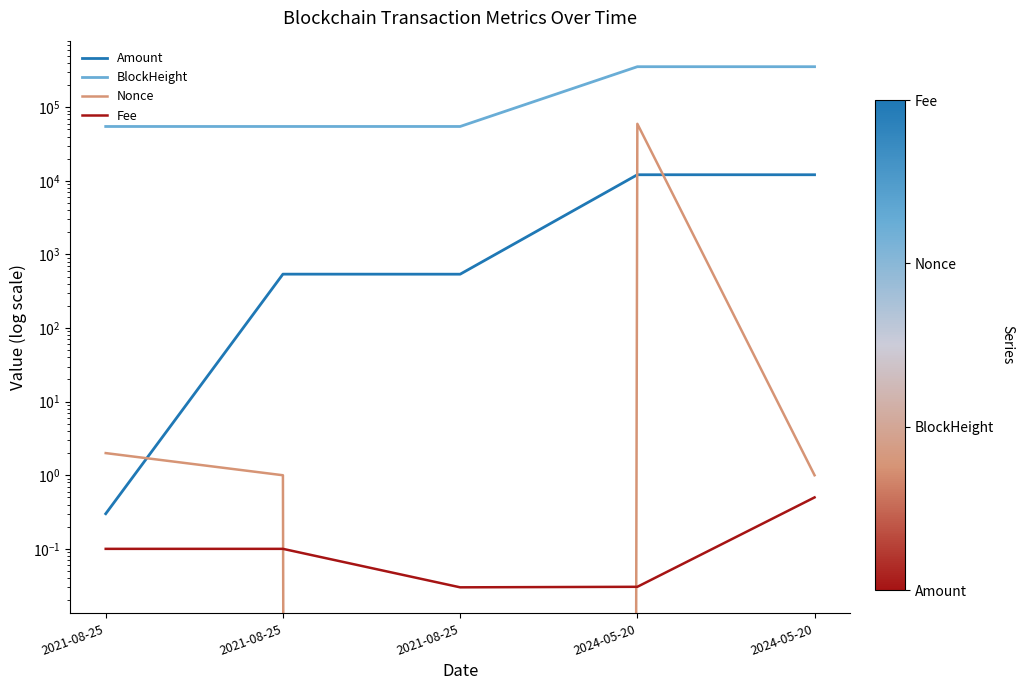

List the series in order of their peak value, highest first.

BlockHeight, Nonce, Amount, Fee